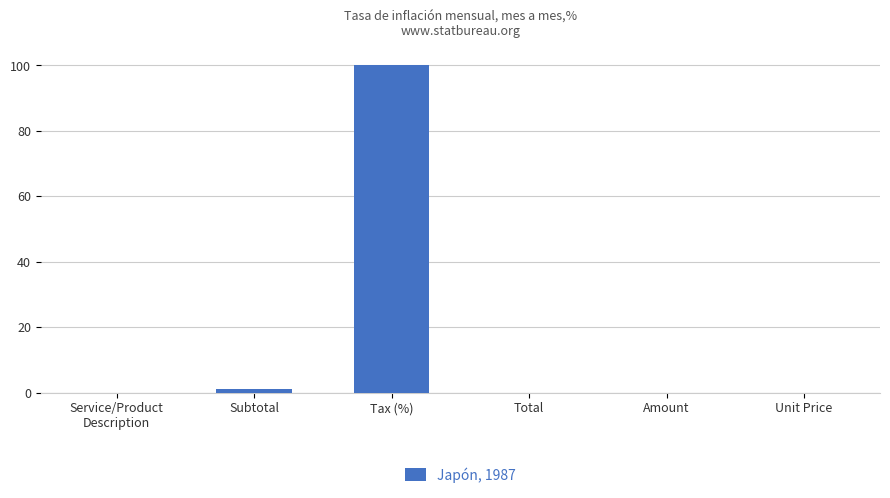

What is the greatest value displayed?

100